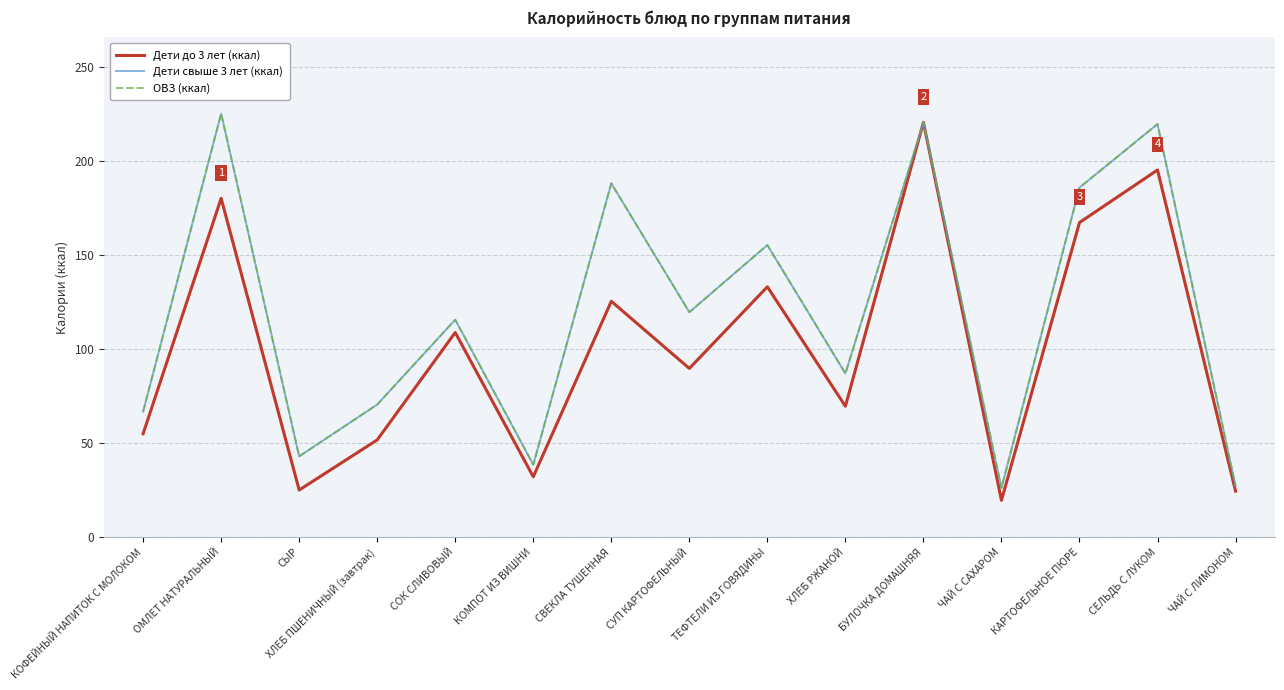

True or false: ОВЗ (ккал) and Дети свыше 3 лет (ккал) cross at least once.

False